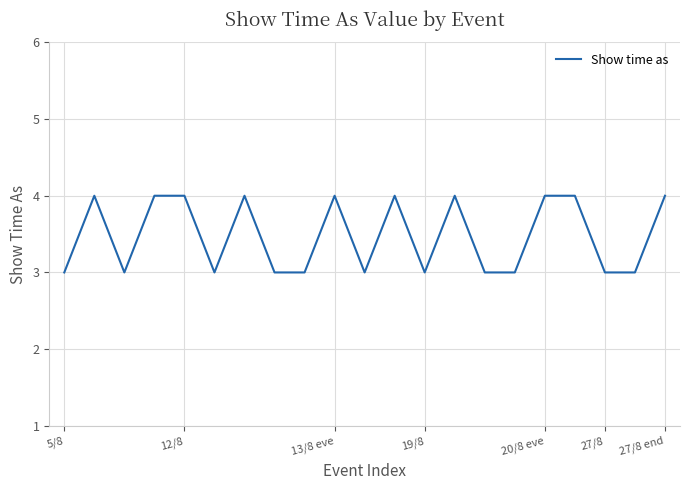

Reading left to right, transcribe all the data shown in this chart.

3	4	3	4	4	3	4	3	3	4	3	4	3	4	3	3	4	4	3	3	4